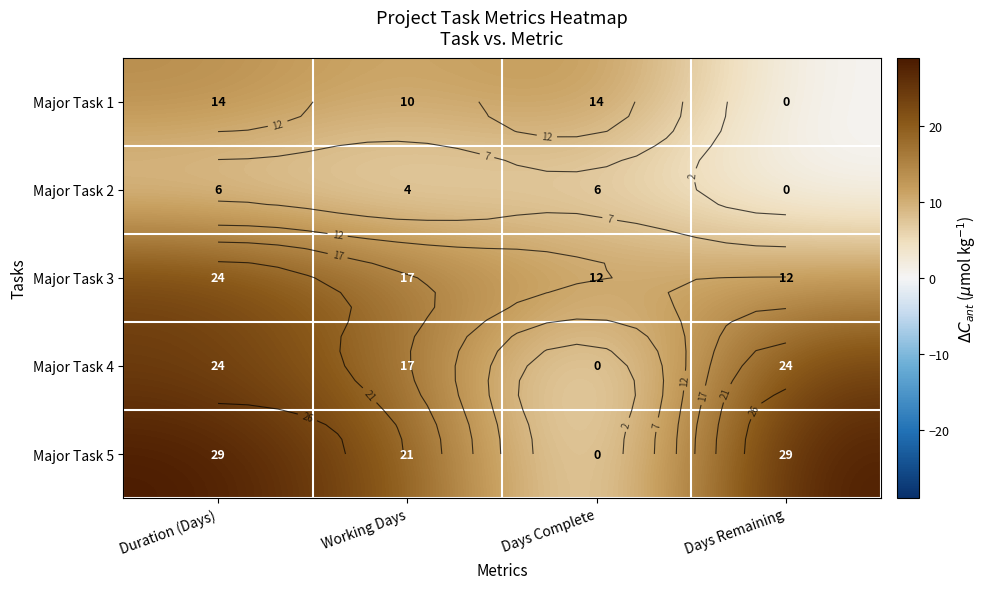

Count the number of categories in the chart.

4